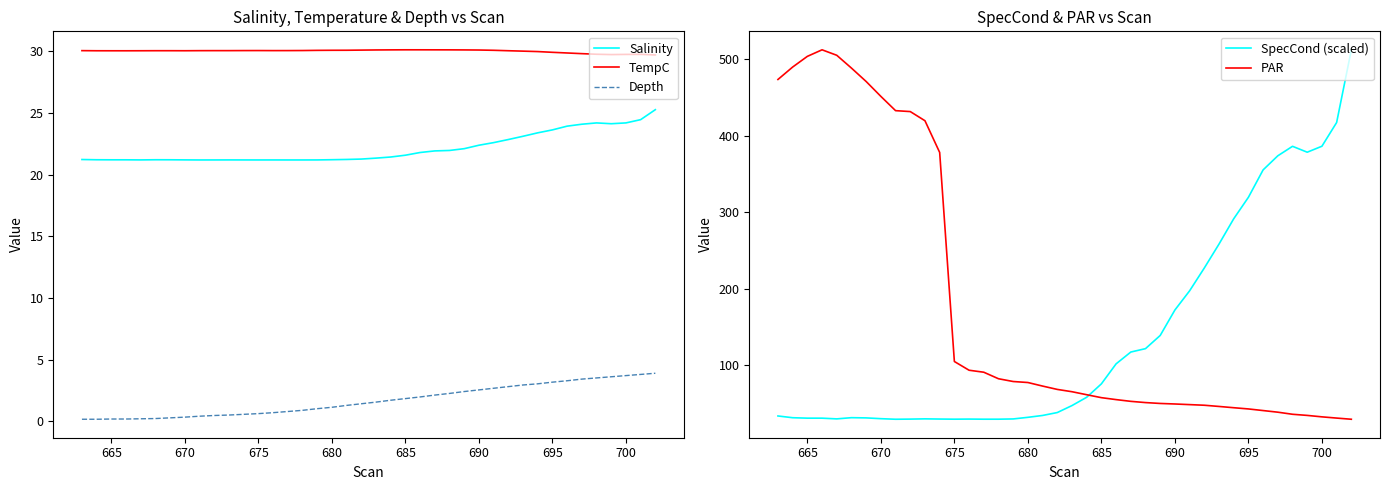

Reading left to right, extract all data points from this chart.

Salinity: 21.2	21.2	21.2	21.2	21.2	21.2	21.2	21.2	21.2	21.2	21.2	21.2	21.2	21.2	21.2	21.2	21.2	21.2	21.2	21.3	21.3	21.4	21.6	21.8	21.9	22.0	22.1	22.4	22.6	22.8	23.1	23.4	23.6	23.9	24.1	24.2	24.1	24.2	24.5	25.3
TempC: 30.1	30.0	30.0	30.0	30.0	30.0	30.0	30.0	30.1	30.1	30.1	30.1	30.1	30.1	30.1	30.1	30.1	30.1	30.1	30.1	30.1	30.1	30.1	30.1	30.1	30.1	30.1	30.1	30.1	30.0	30.0	30.0	29.9	29.9	29.8	29.8	29.7	29.7	29.8	29.7
Depth: 0.2	0.2	0.2	0.2	0.2	0.2	0.3	0.3	0.4	0.5	0.5	0.6	0.6	0.7	0.8	0.9	1.0	1.1	1.3	1.4	1.6	1.7	1.9	2.0	2.1	2.3	2.4	2.6	2.7	2.8	3.0	3.1	3.2	3.3	3.4	3.5	3.6	3.7	3.8	3.9
SpecCond (scaled): 33.6	31.3	30.8	30.8	29.8	31.4	31.1	30.1	29.3	29.5	29.9	29.6	29.4	29.6	29.4	29.4	29.8	31.9	34.3	38.1	47.2	58.1	75.6	101.7	117.2	121.6	138.8	172.1	197.1	227.0	258.2	291.3	319.3	355.1	373.6	385.9	378.2	386.1	417.0	512.0
PAR: 473.3	489.5	503.5	512.0	504.9	488.1	470.6	451.2	432.5	431.3	419.4	377.9	104.8	93.4	90.8	82.3	78.7	77.3	72.7	68.3	65.3	61.4	57.5	55.0	52.7	51.1	50.0	49.3	48.5	47.7	46.1	44.4	42.8	40.7	38.6	35.9	34.4	32.5	30.9	29.3